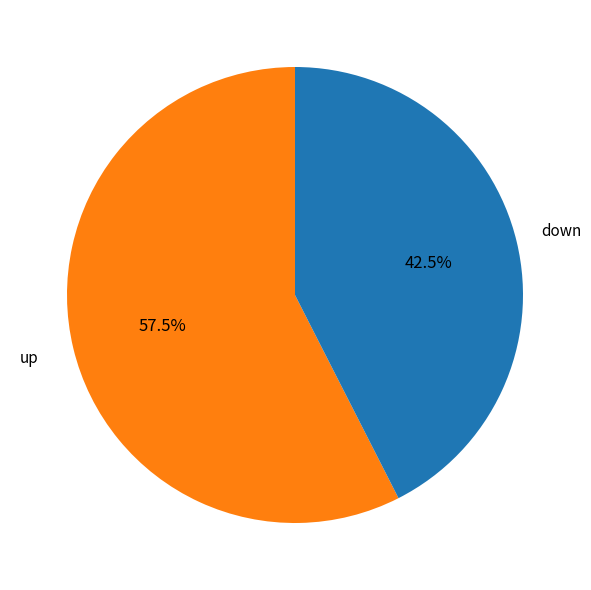

Is there any slice that represents more than half of the pie?

Yes